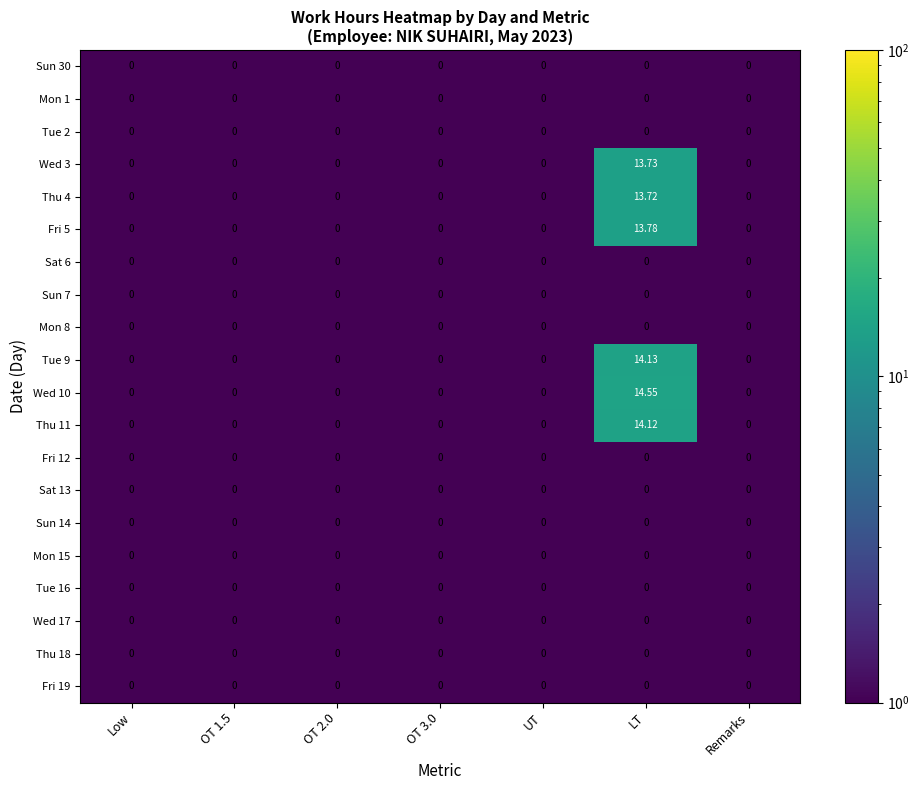

At which category is the sum across all series the highest?

LT